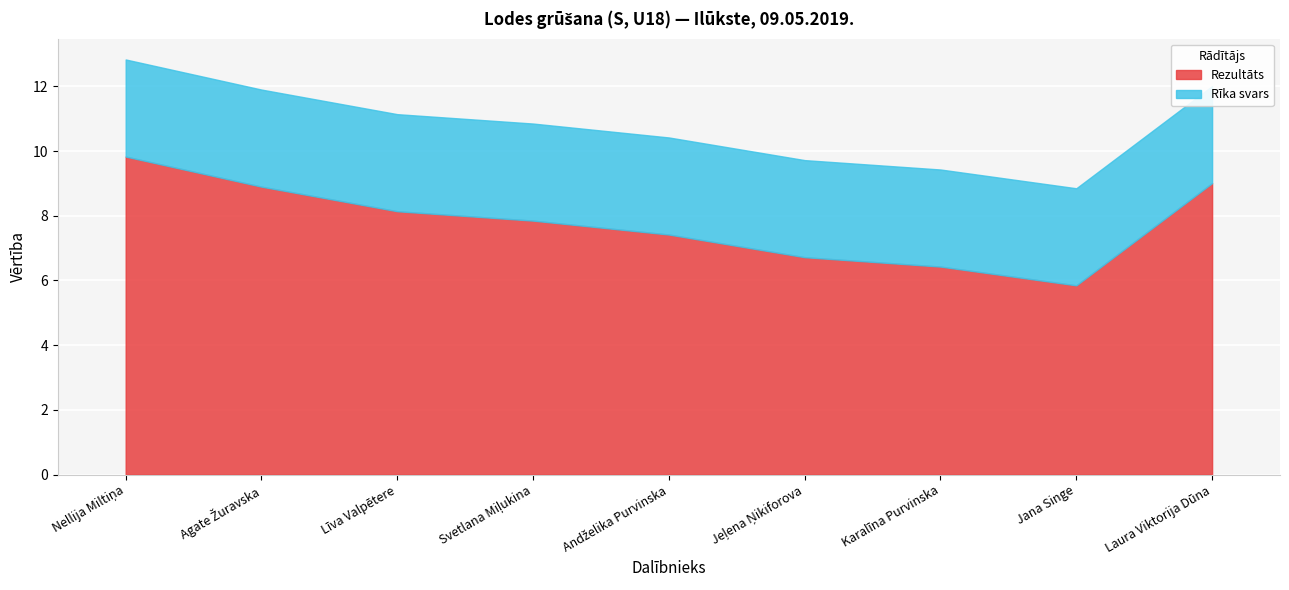

What is the greatest value displayed?

9.8